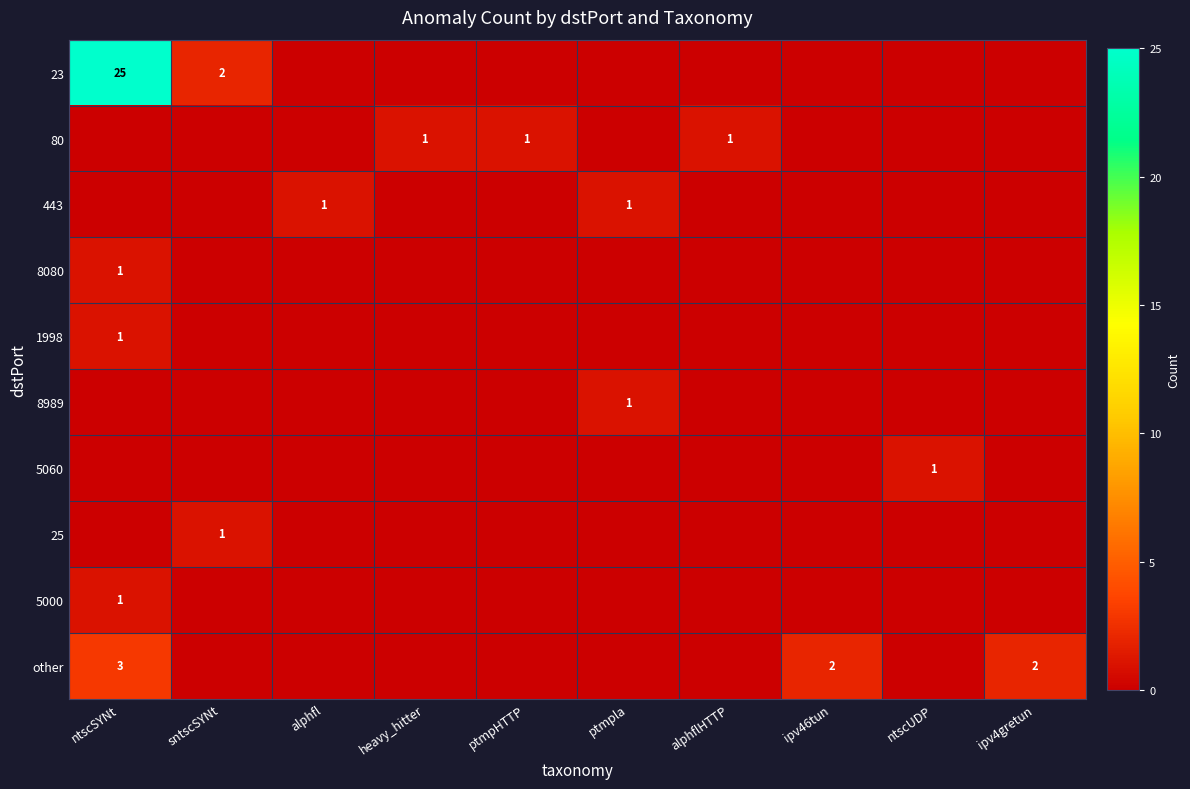

Between heavy_hitter and ipv46tun, which series saw the biggest shift?

other